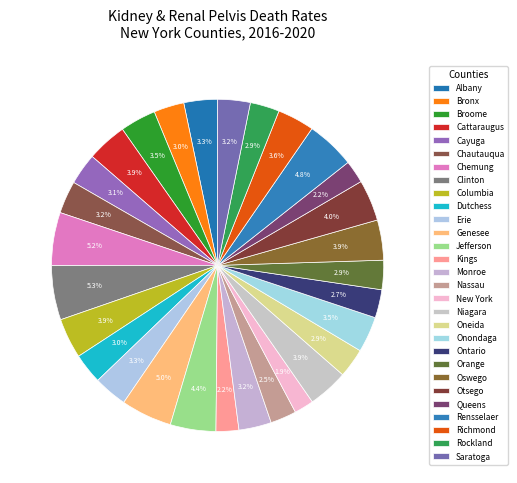

True or false: Genesee accounts for 1% of the total.

False